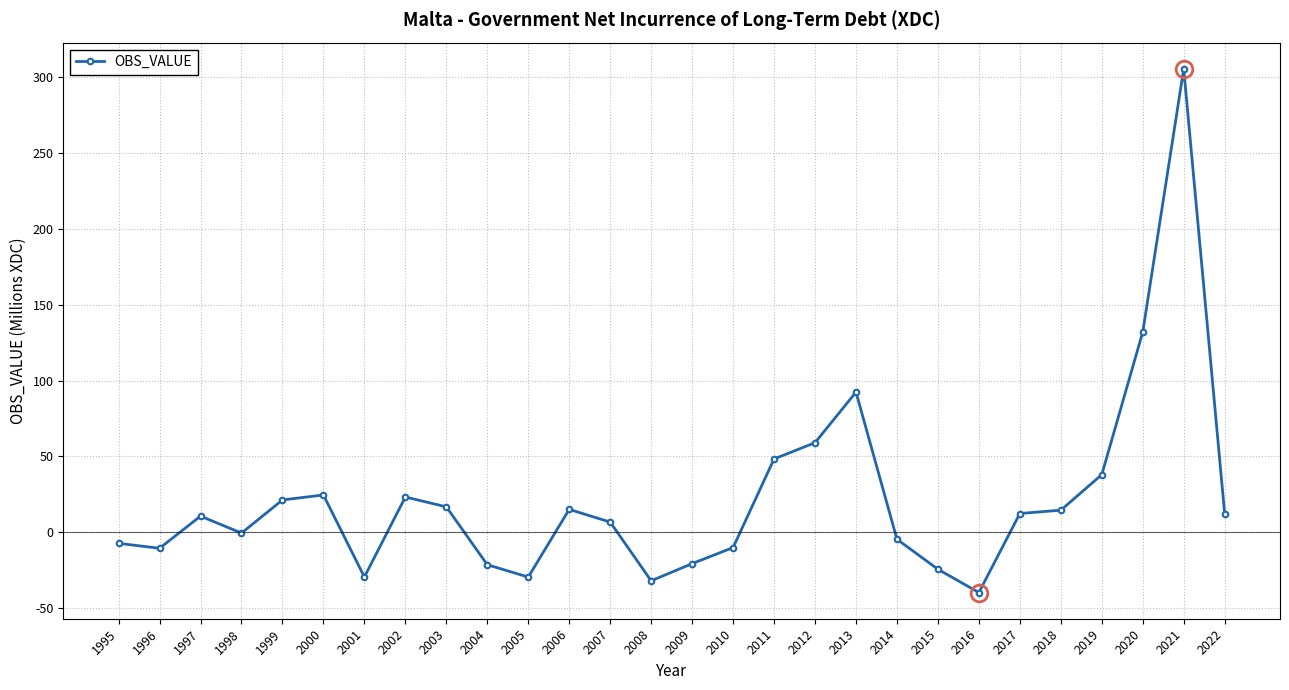

At which category does the data reach its first local valley?

1996